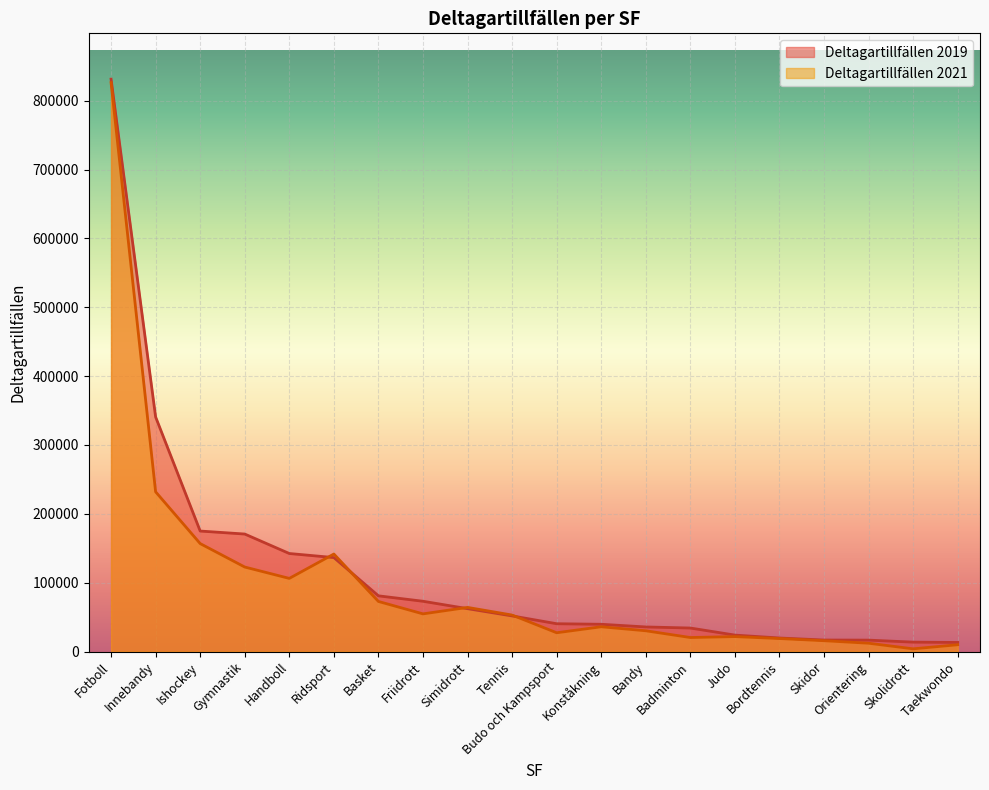

How many distinct data groups are displayed?

2